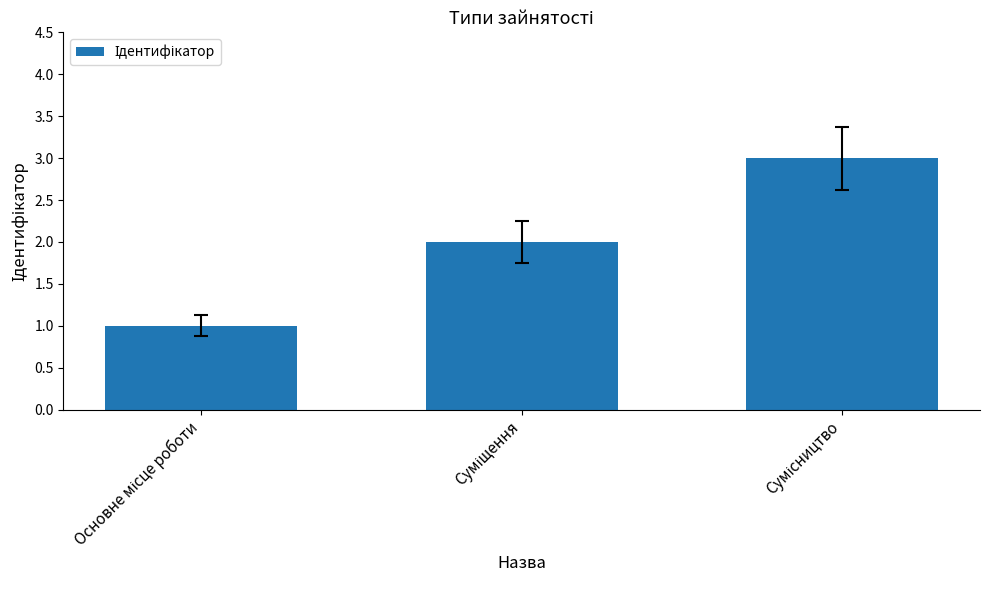

What is the value of the 2nd bar from the left?

2